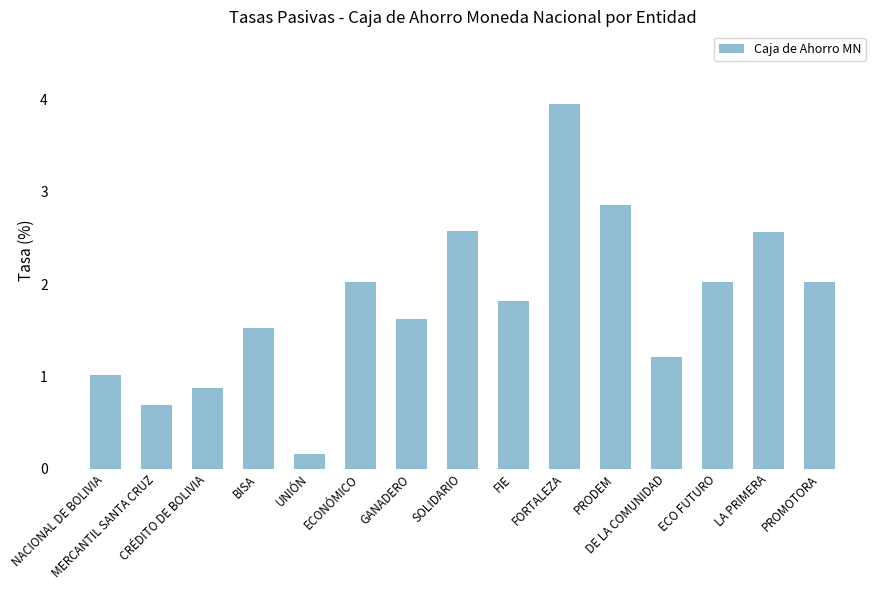

What is the average value?

1.8